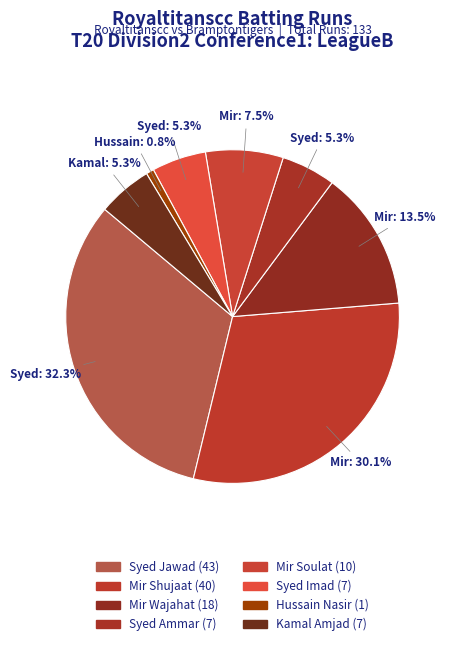

Count the number of slices in the pie.

8